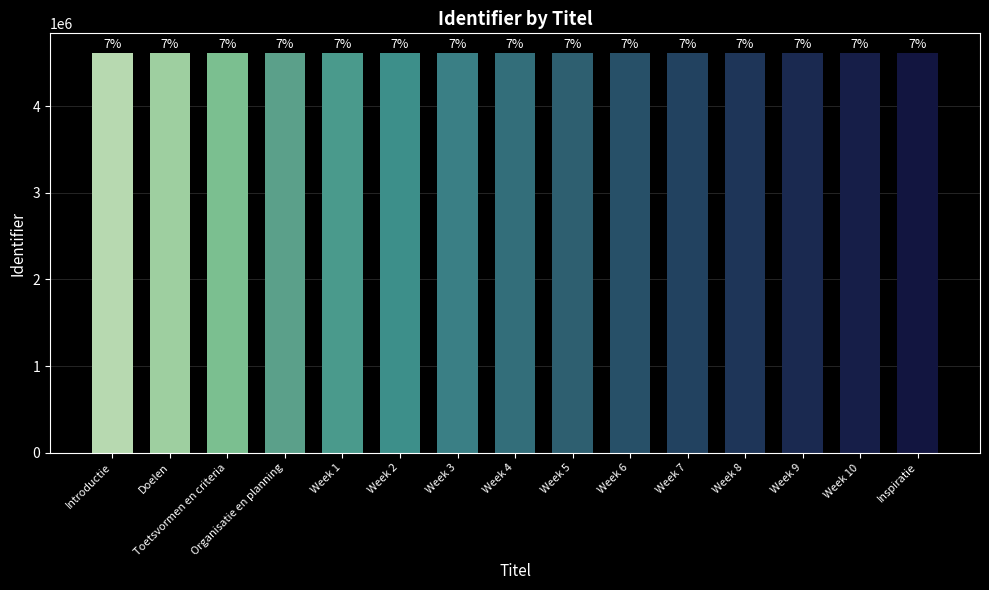

Rank the categories by value from highest to lowest.

Inspiratie, Week 10, Week 9, Week 8, Week 7, Week 6, Week 5, Week 4, Week 3, Week 2, Week 1, Organisatie en planning, Toetsvormen en criteria, Doelen, Introductie